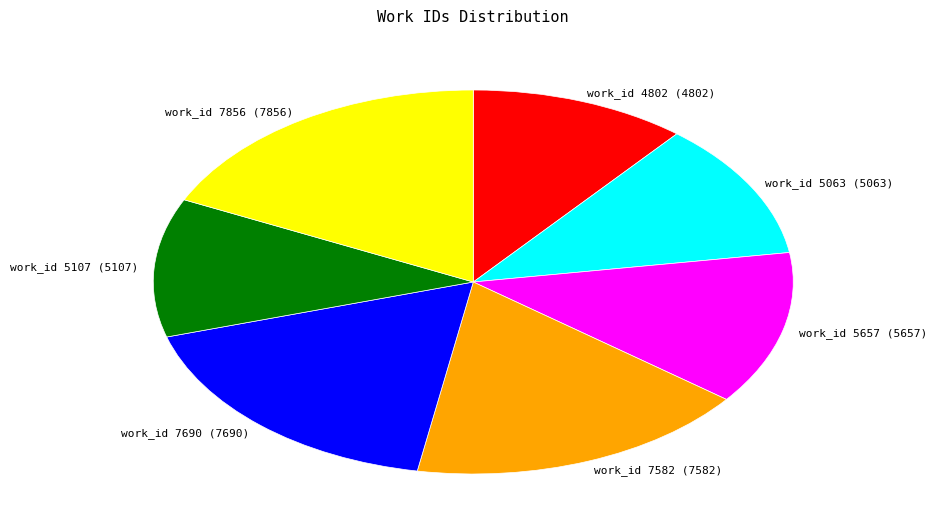

Count the number of slices in the pie.

7